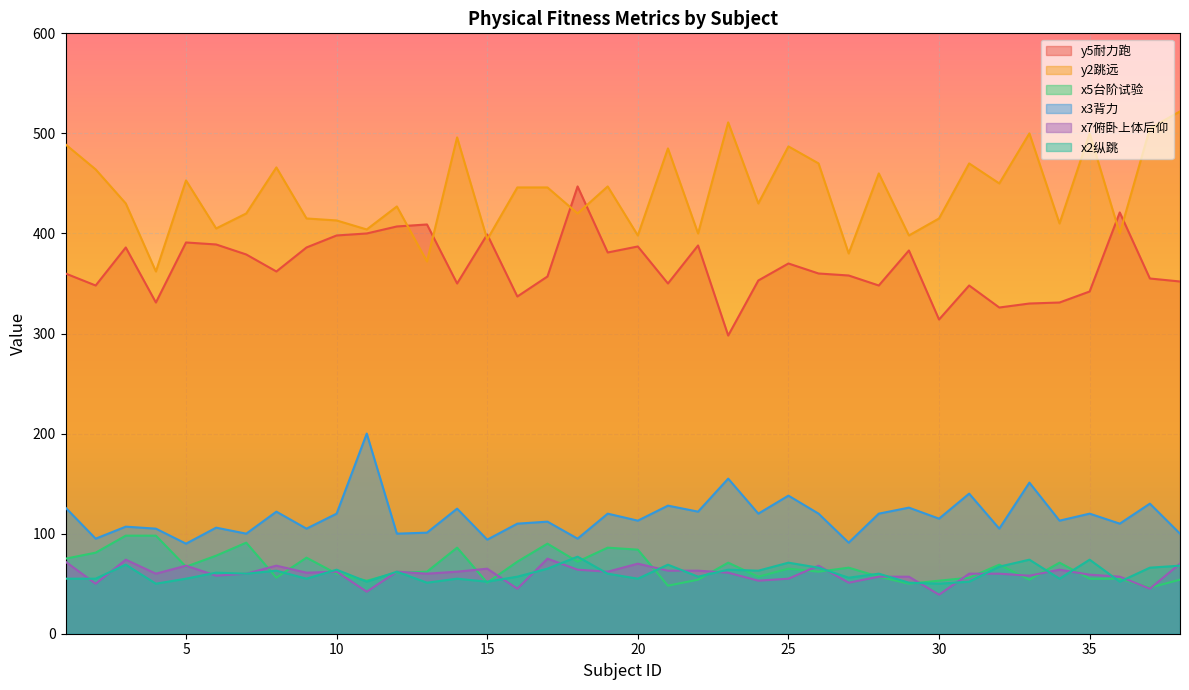

What is the average value of the x7俯卧上体后仰 series?

60